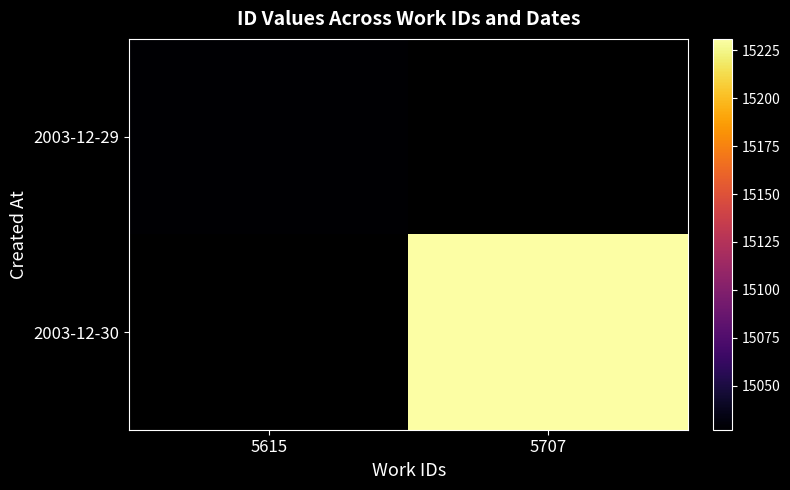

What is the smallest value displayed?

15027.0